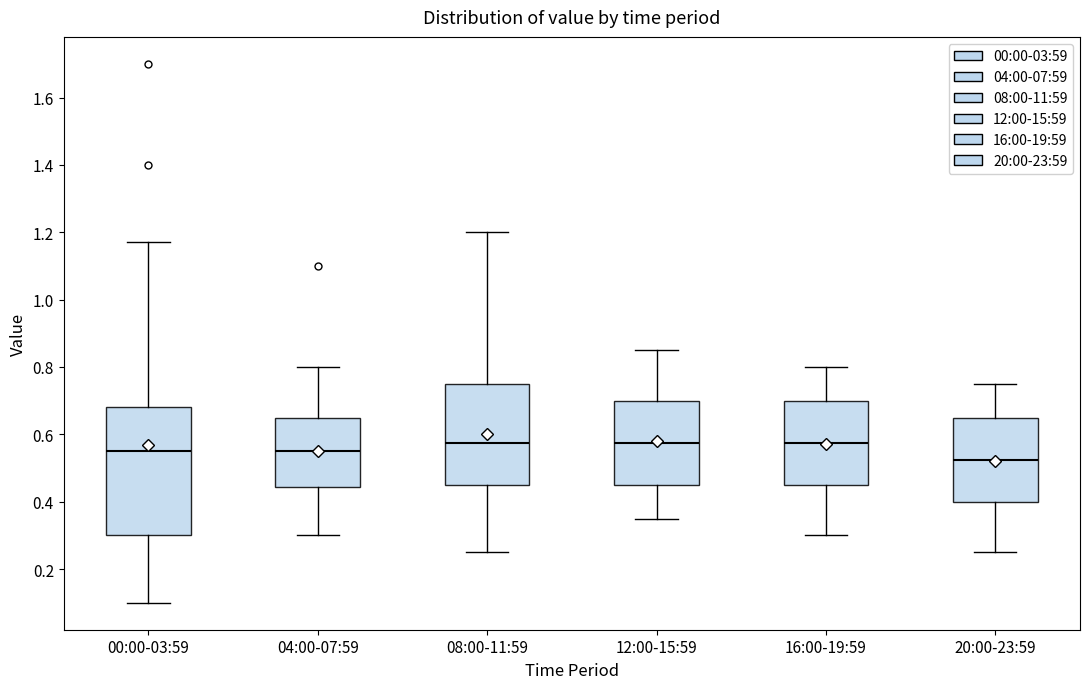

Which box is the tallest, from its lower edge to its upper edge?

00:00-03:59